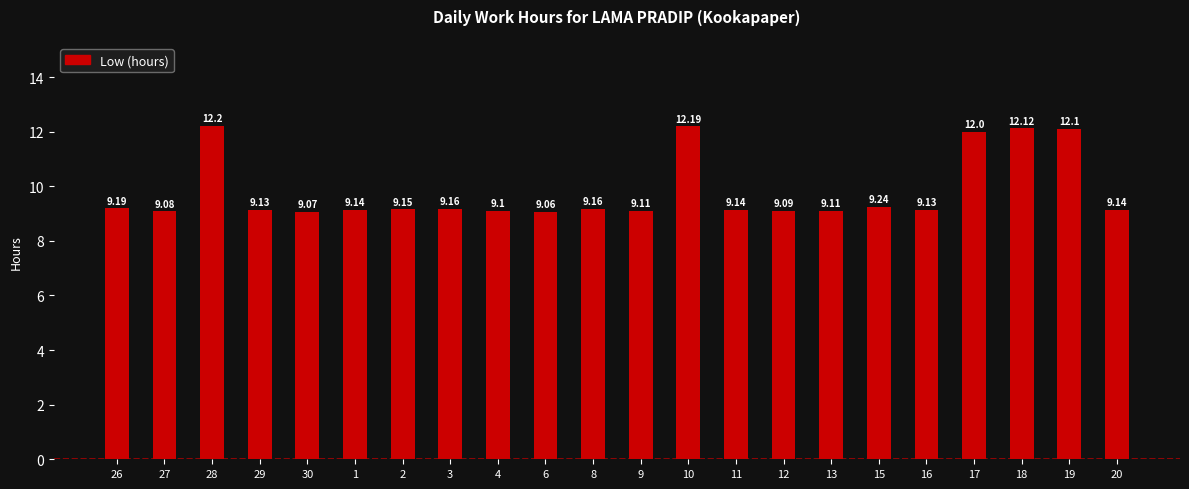

What is the change in value from 2 to 12?

-0.1